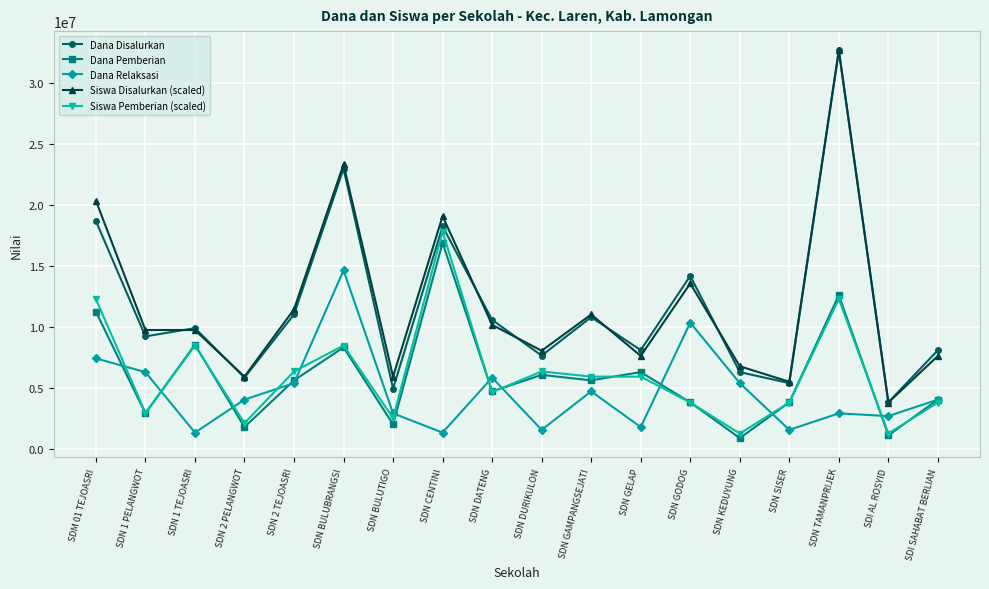

How many distinct data groups are displayed?

5